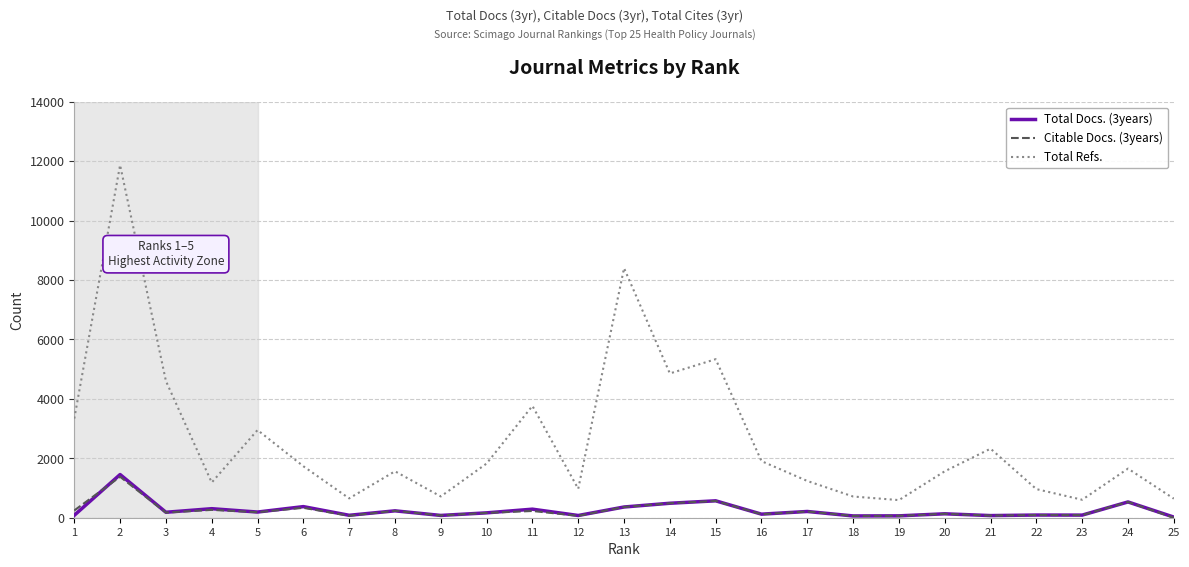

What is the difference between the highest and lowest values at 17?

1028